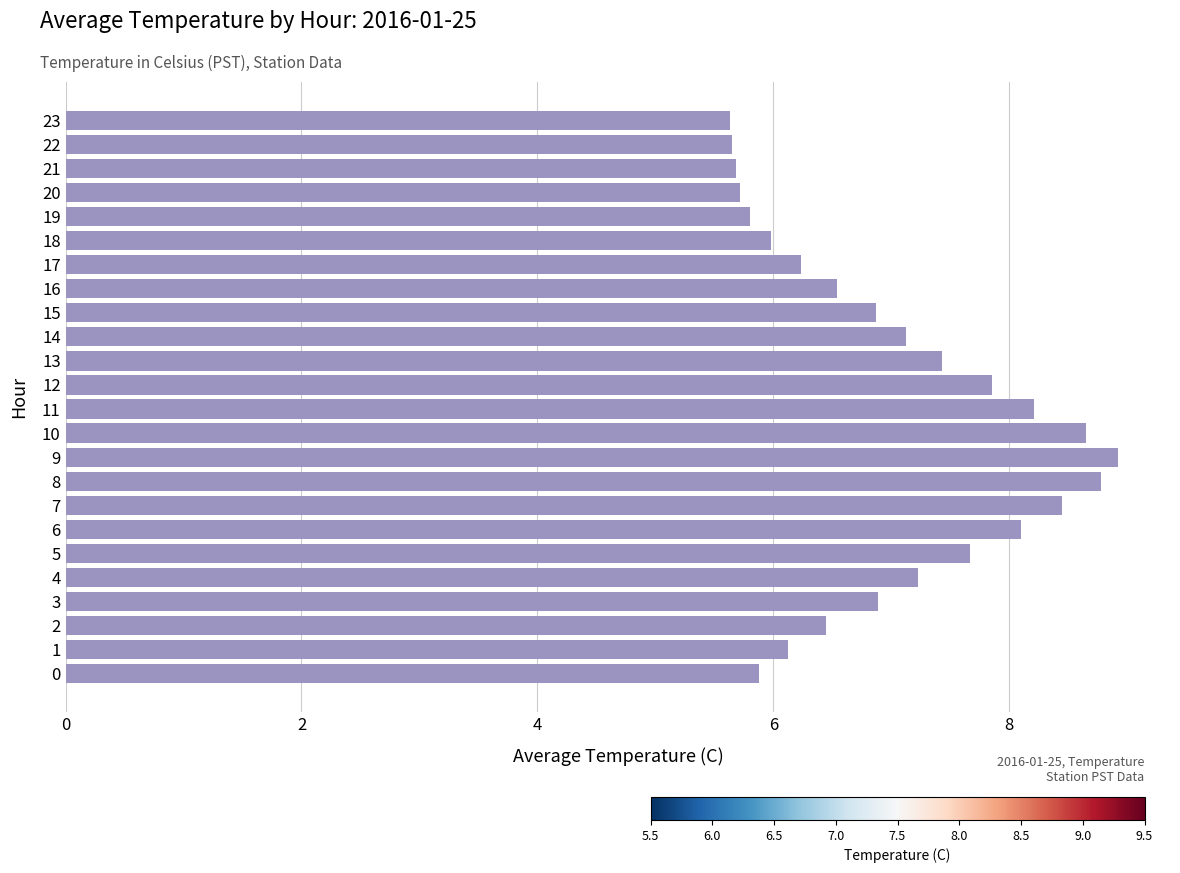

The chart shows a value of 12.3 at 6. True or false?

False